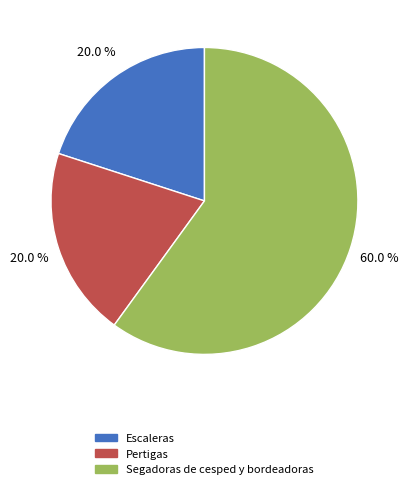

What is the ratio of the value at Segadoras de cesped y bordeadoras to the value at Pertigas?

3.0